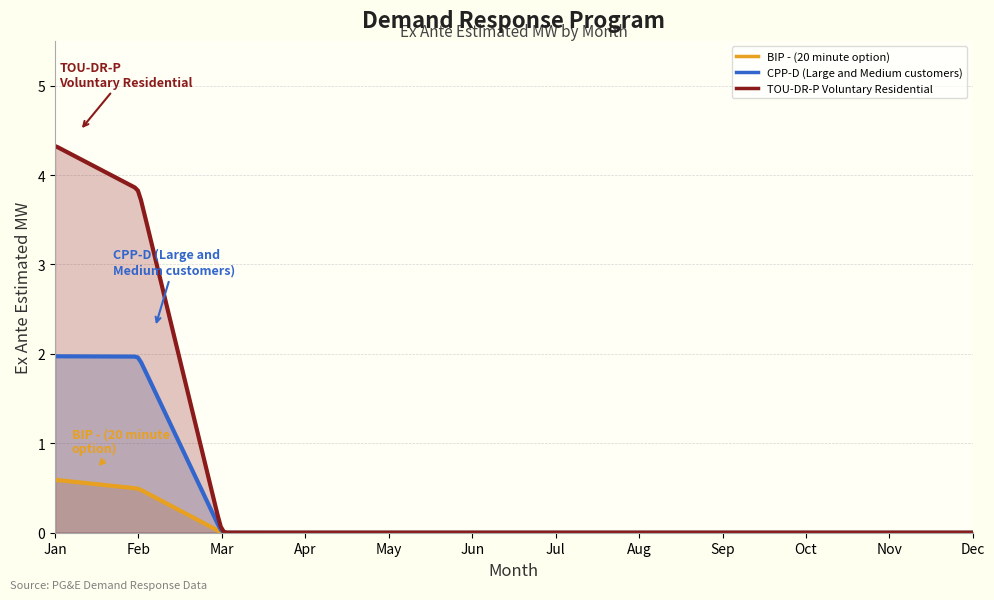

Is it true that BIP - (20 minute option) equals 0.0 at May?

True